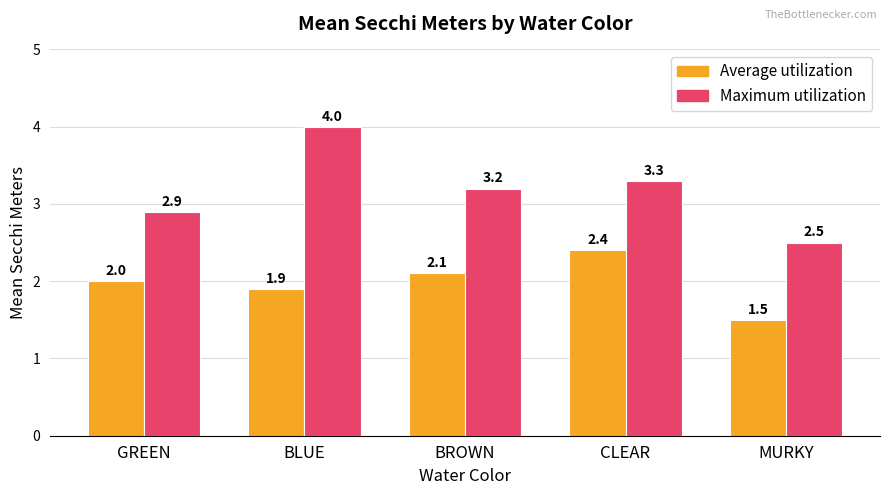

Rank the series by their average value, from highest to lowest.

Maximum utilization, Average utilization